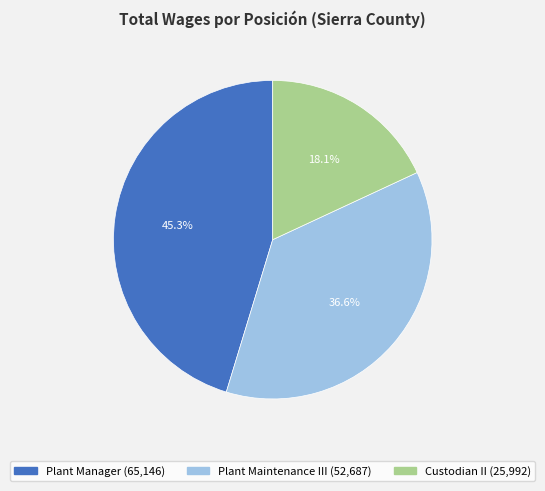

The Plant Manager slice represents 33% of the pie. True or false?

False